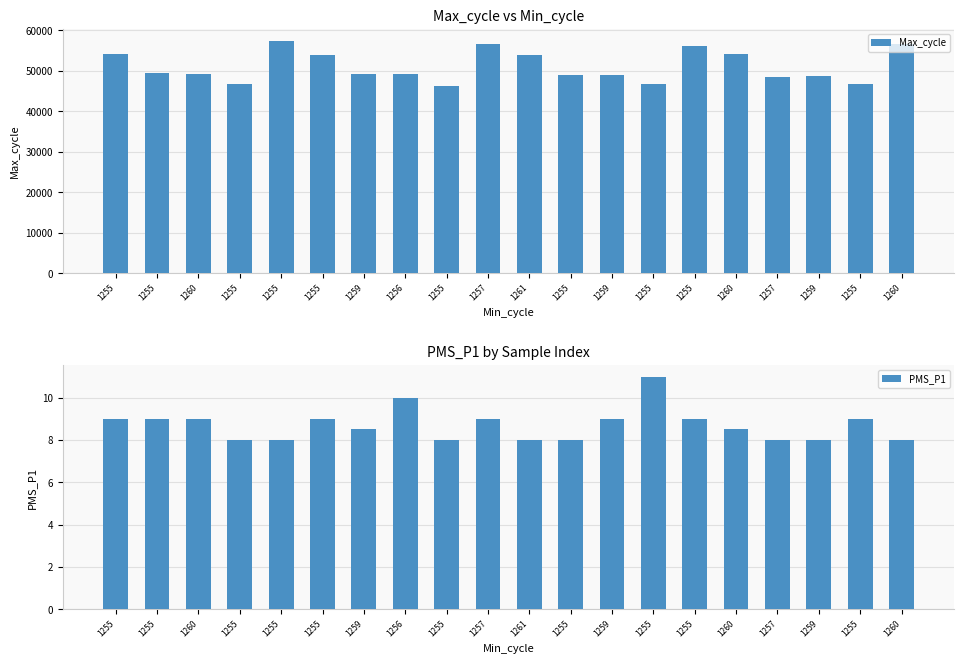

How many values in the Max_cycle series are below 49293?

10